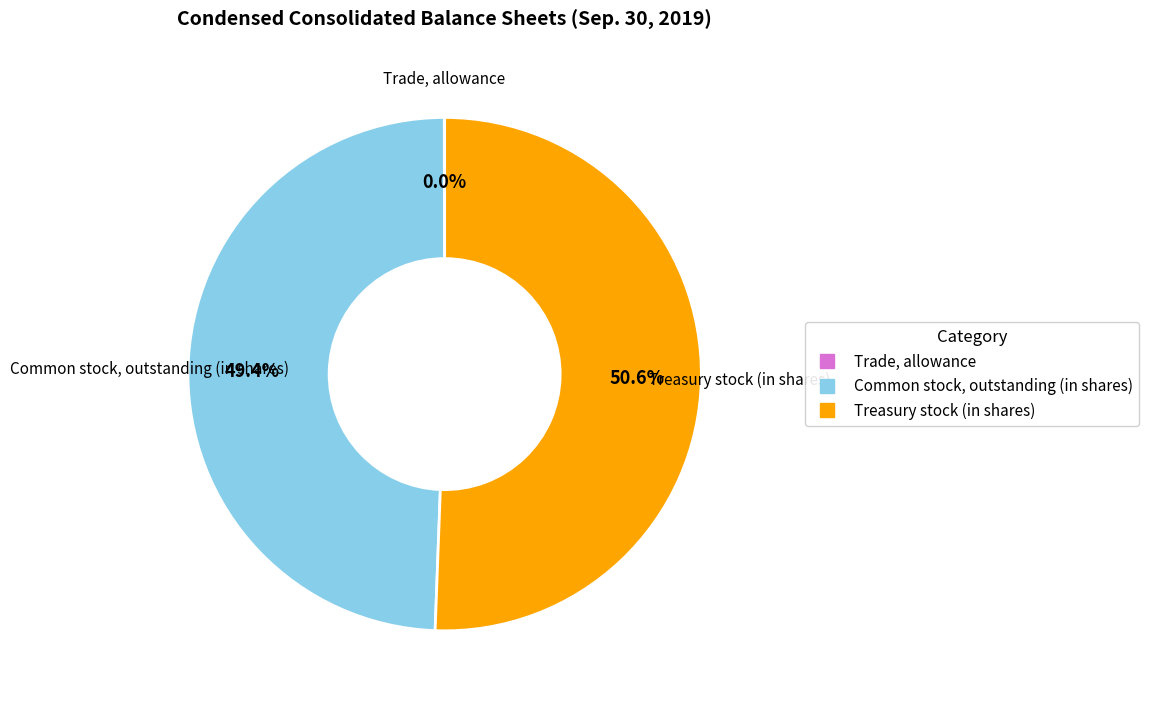

To the nearest percent, what portion does Common stock, outstanding (in shares) represent?

49%